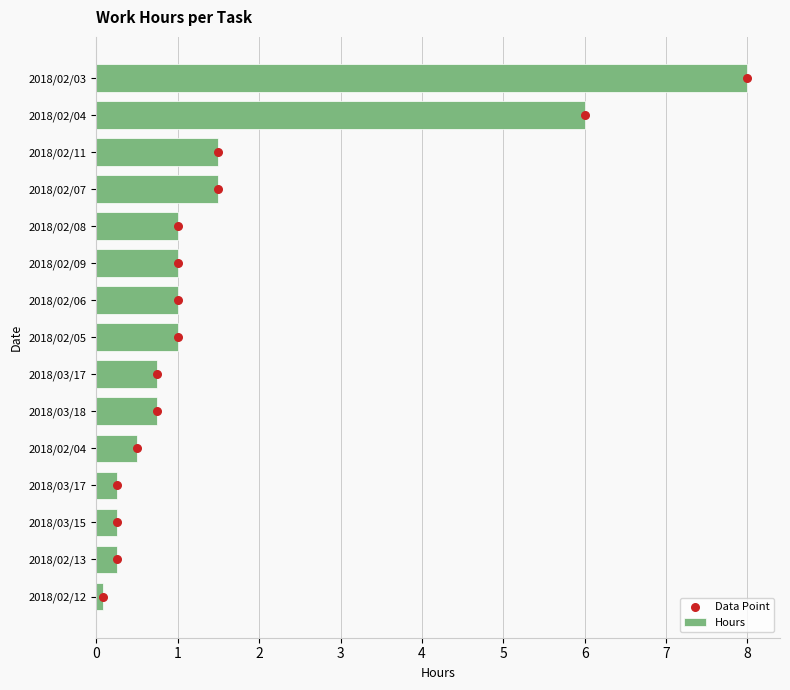

Which series contains the lowest Y value?

Data Point